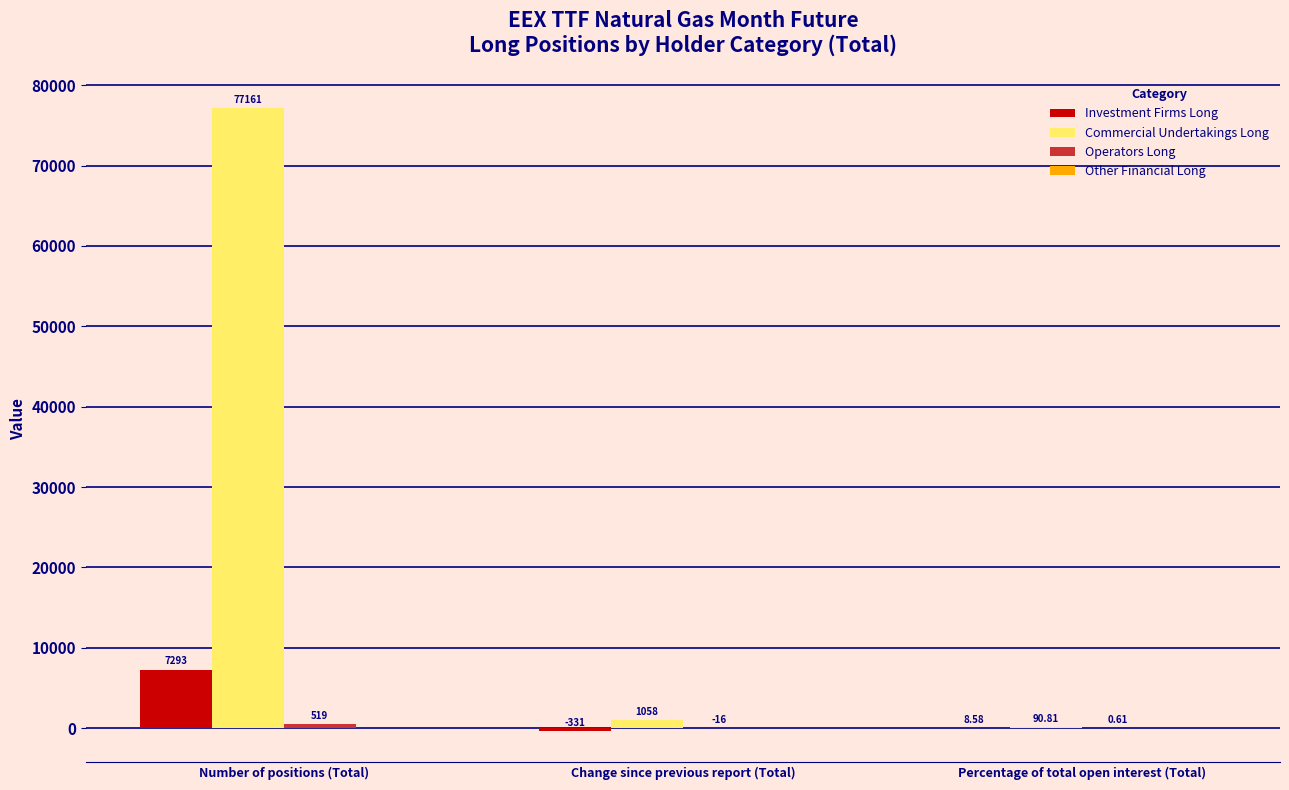

Which series has the largest total across all categories?

Commercial Undertakings Long